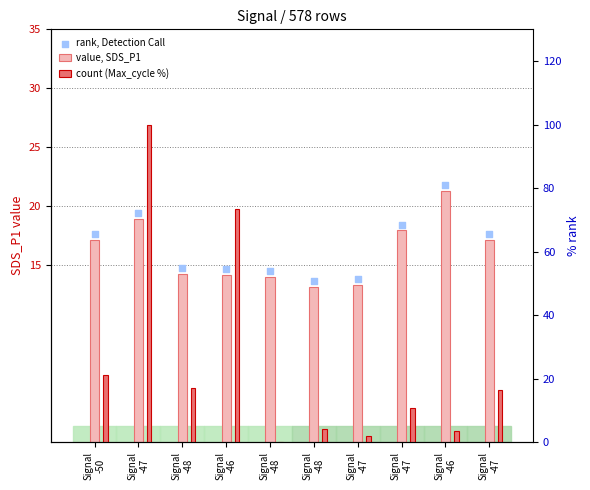

Which series contains the highest Y value?

count (Max_cycle %)